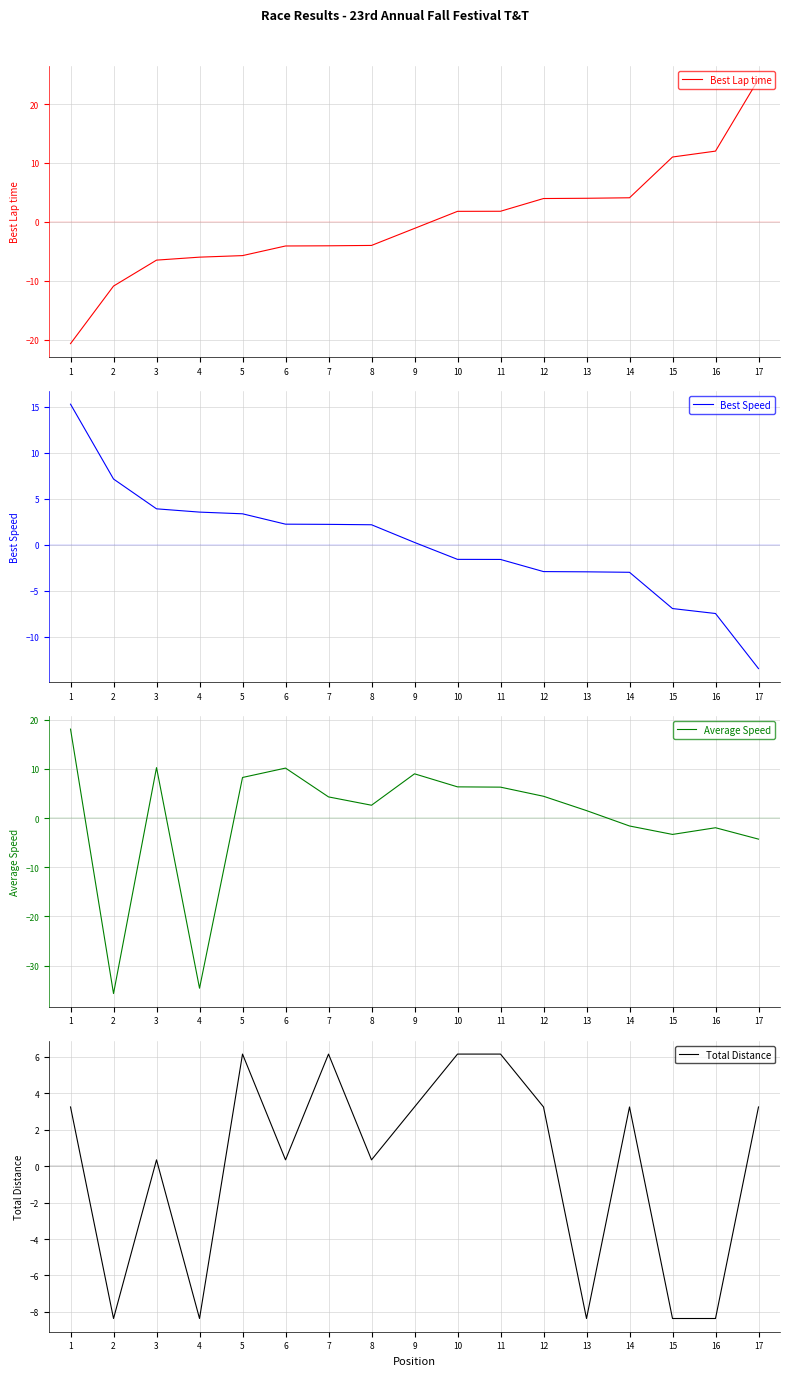

The value of Best Lap time at 8 is -2.4. True or false?

False